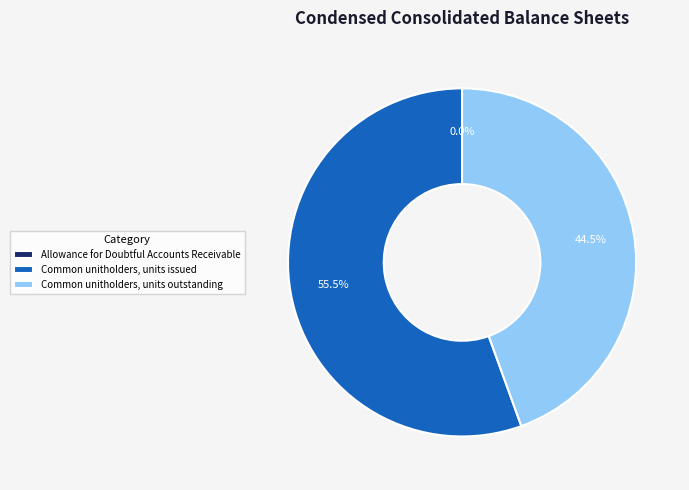

Which slice is the largest?

Common unitholders, units issued